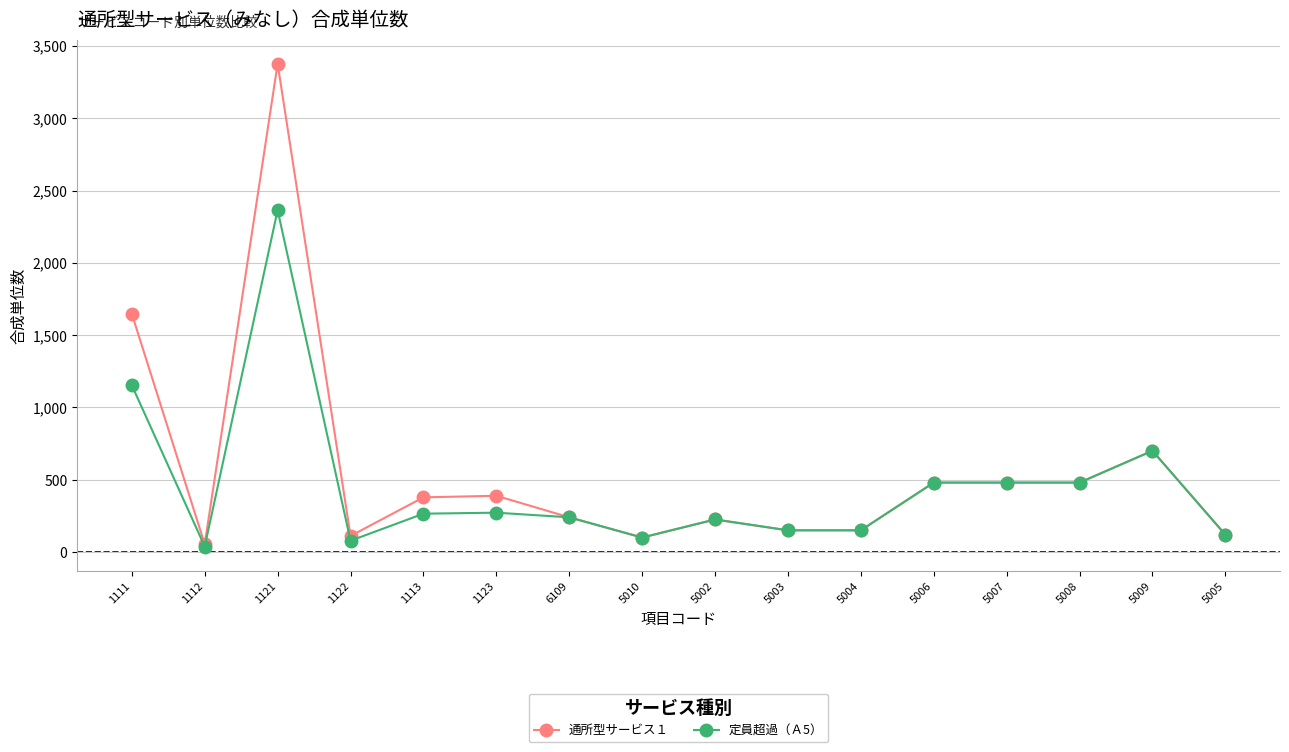

What is the spread (max minus min) of values at 1122?

33